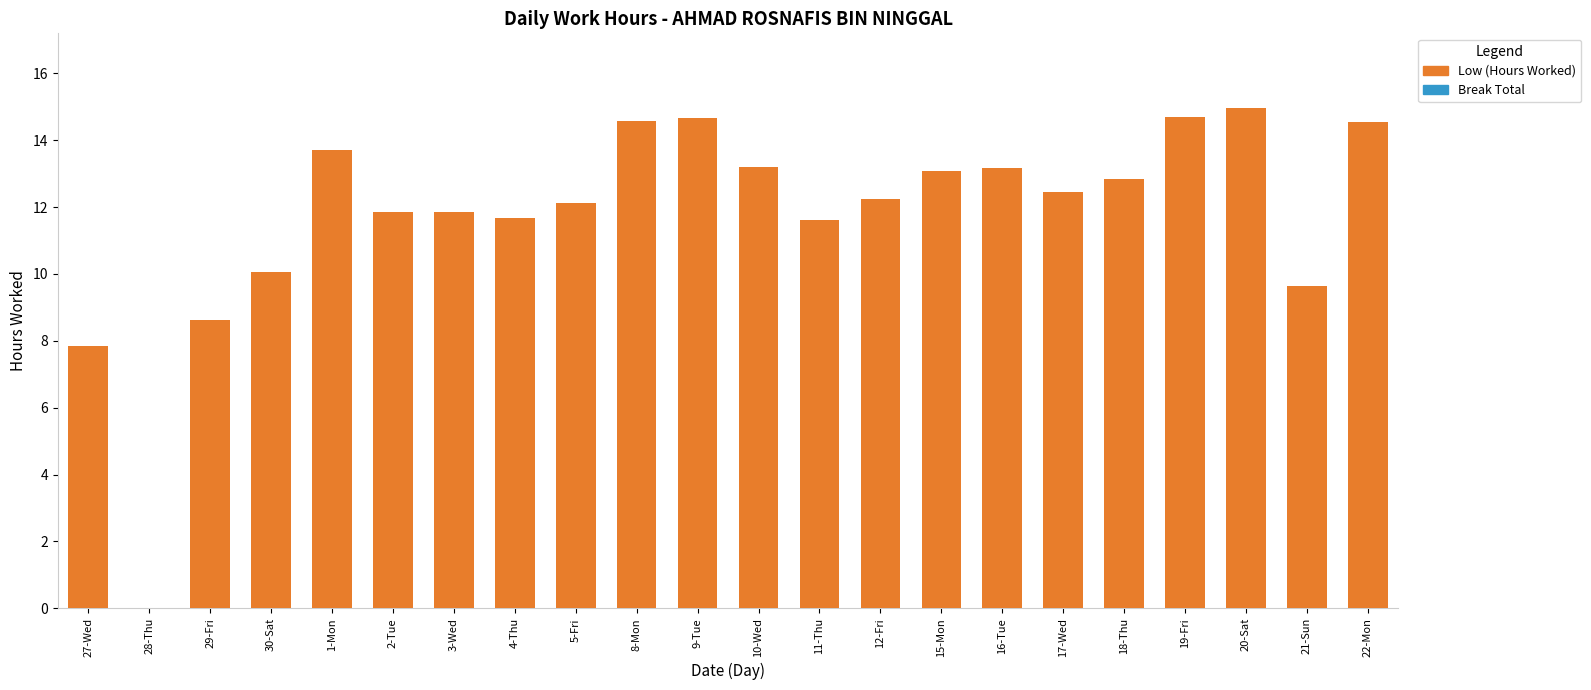

How many data points does each series have?

22